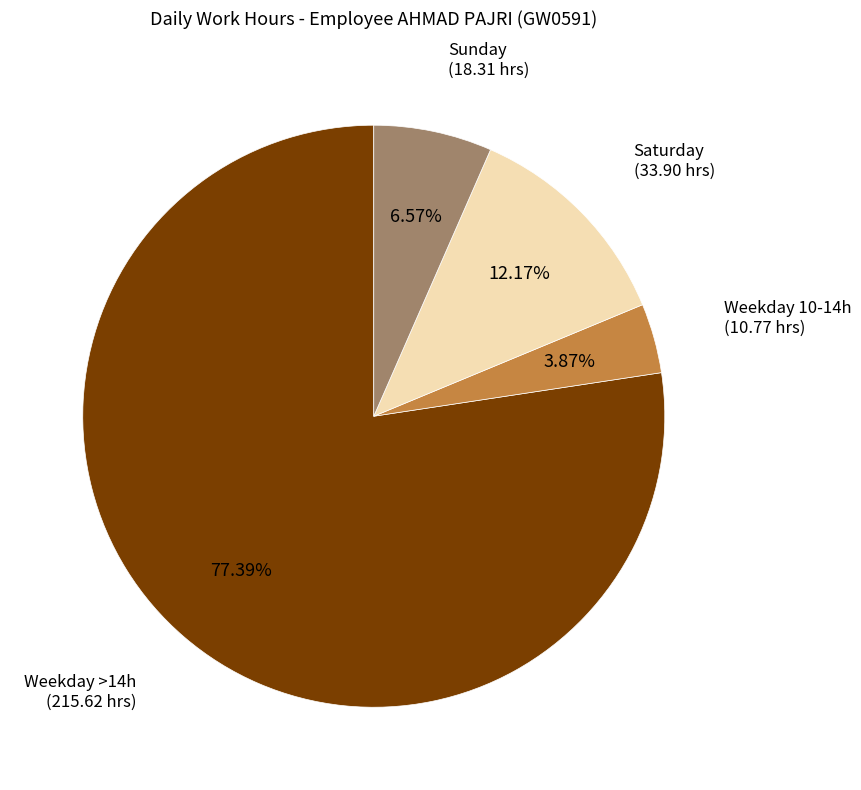

Is there any slice that represents more than half of the pie?

Yes